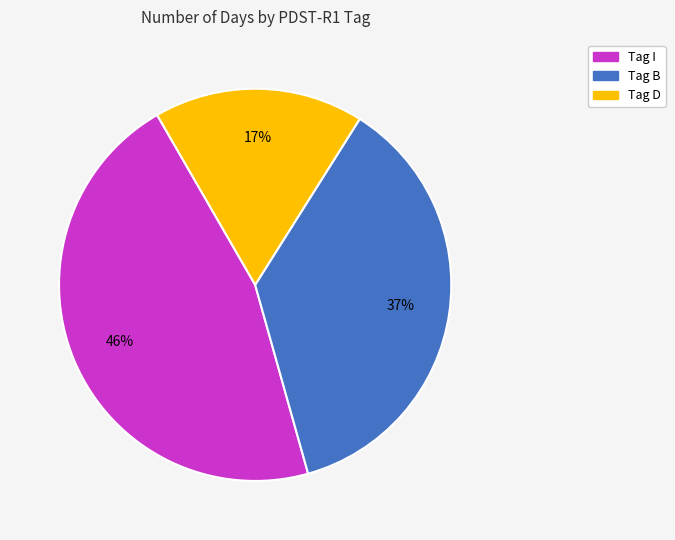

Is there any slice that represents more than half of the pie?

No